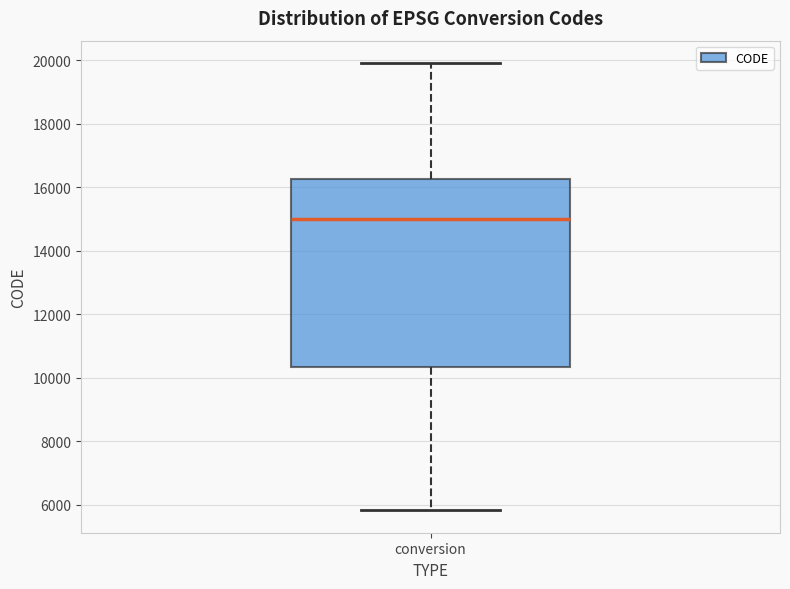

Read this box plot against the y-axis: the position of the median line, the range covered by the box, and the ends of both whiskers. The values are not printed on the chart, so give them approximately, as read against the axis.

median 15000, box 10400 to 16200, whiskers 5800 to 20000